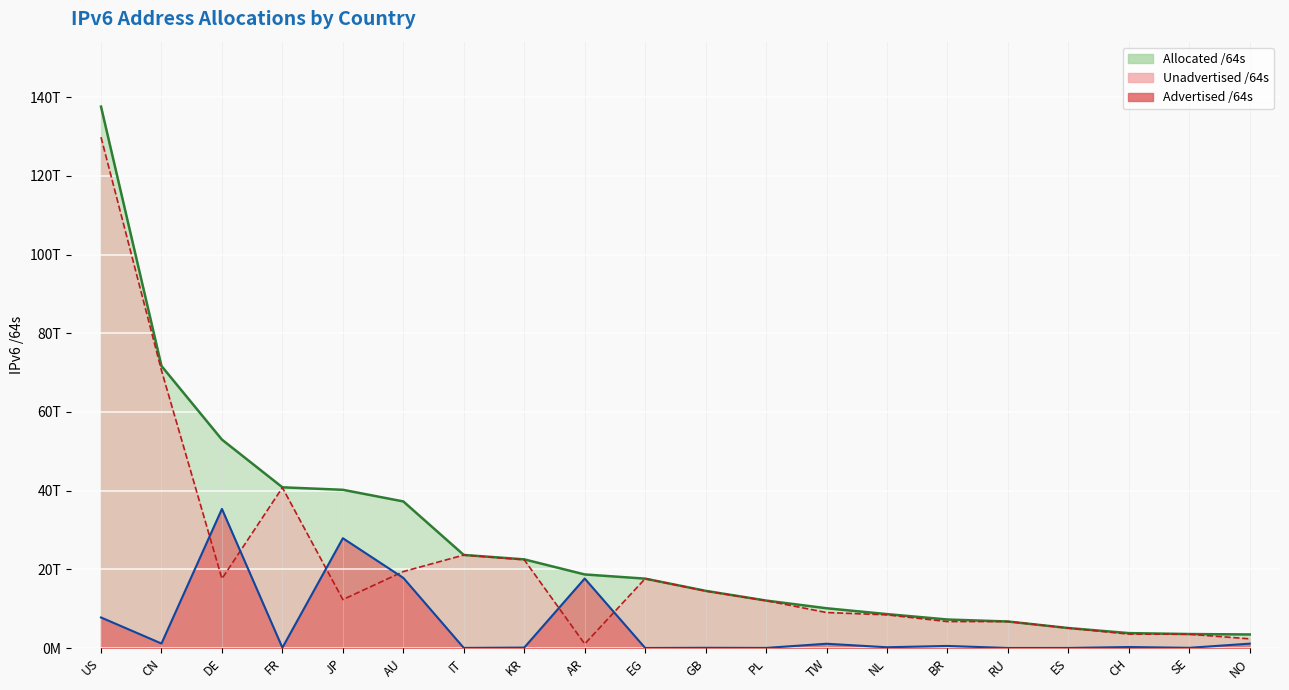

How many lines are shown in the chart?

3